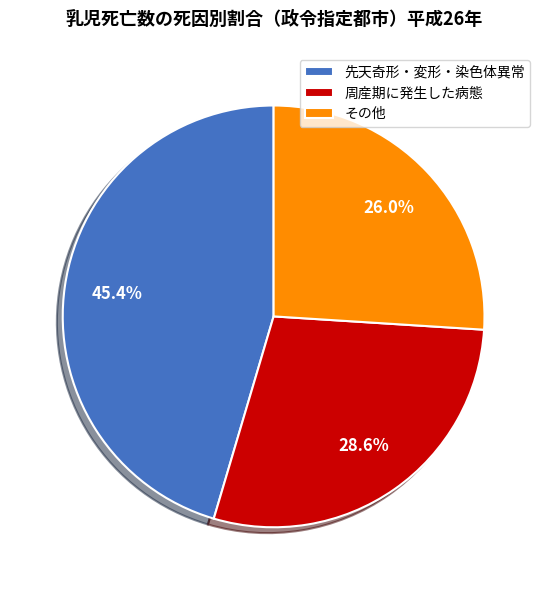

How many slices are in this pie chart?

3